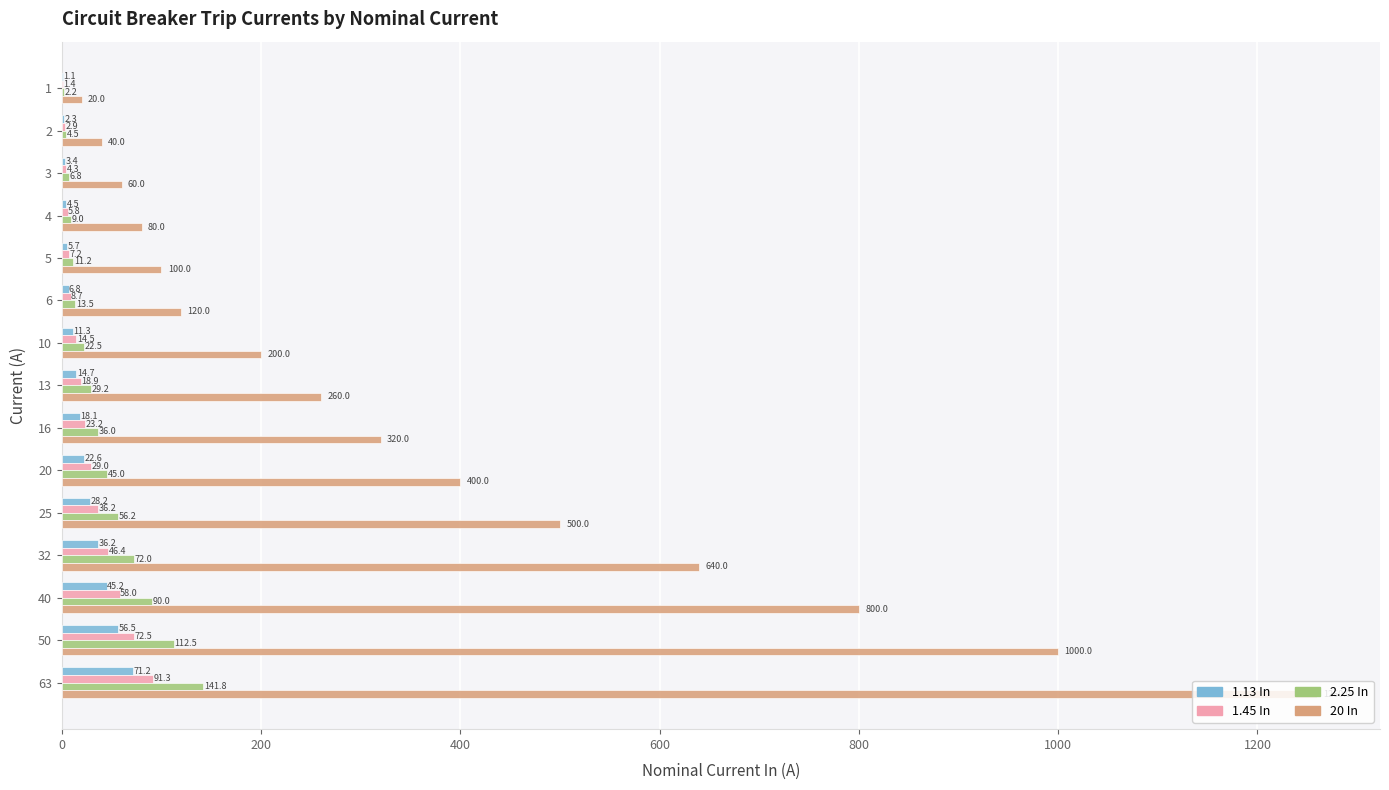

How many categories are shown in the chart?

15